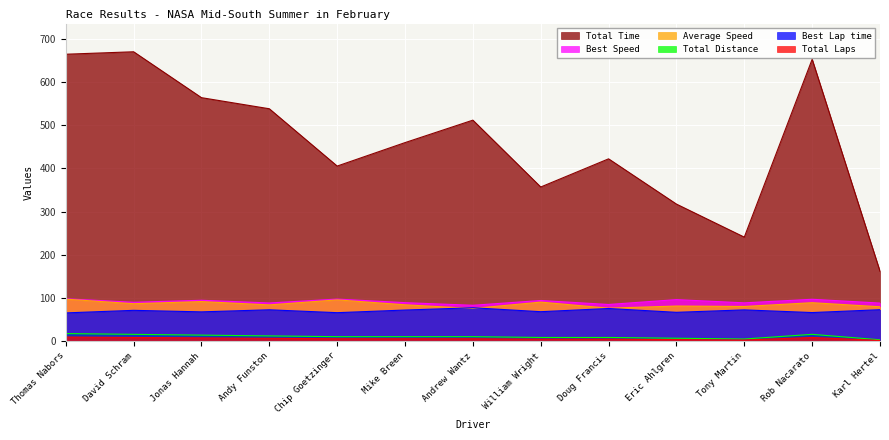

What is the total value across all series at Andrew Wantz?

765.5